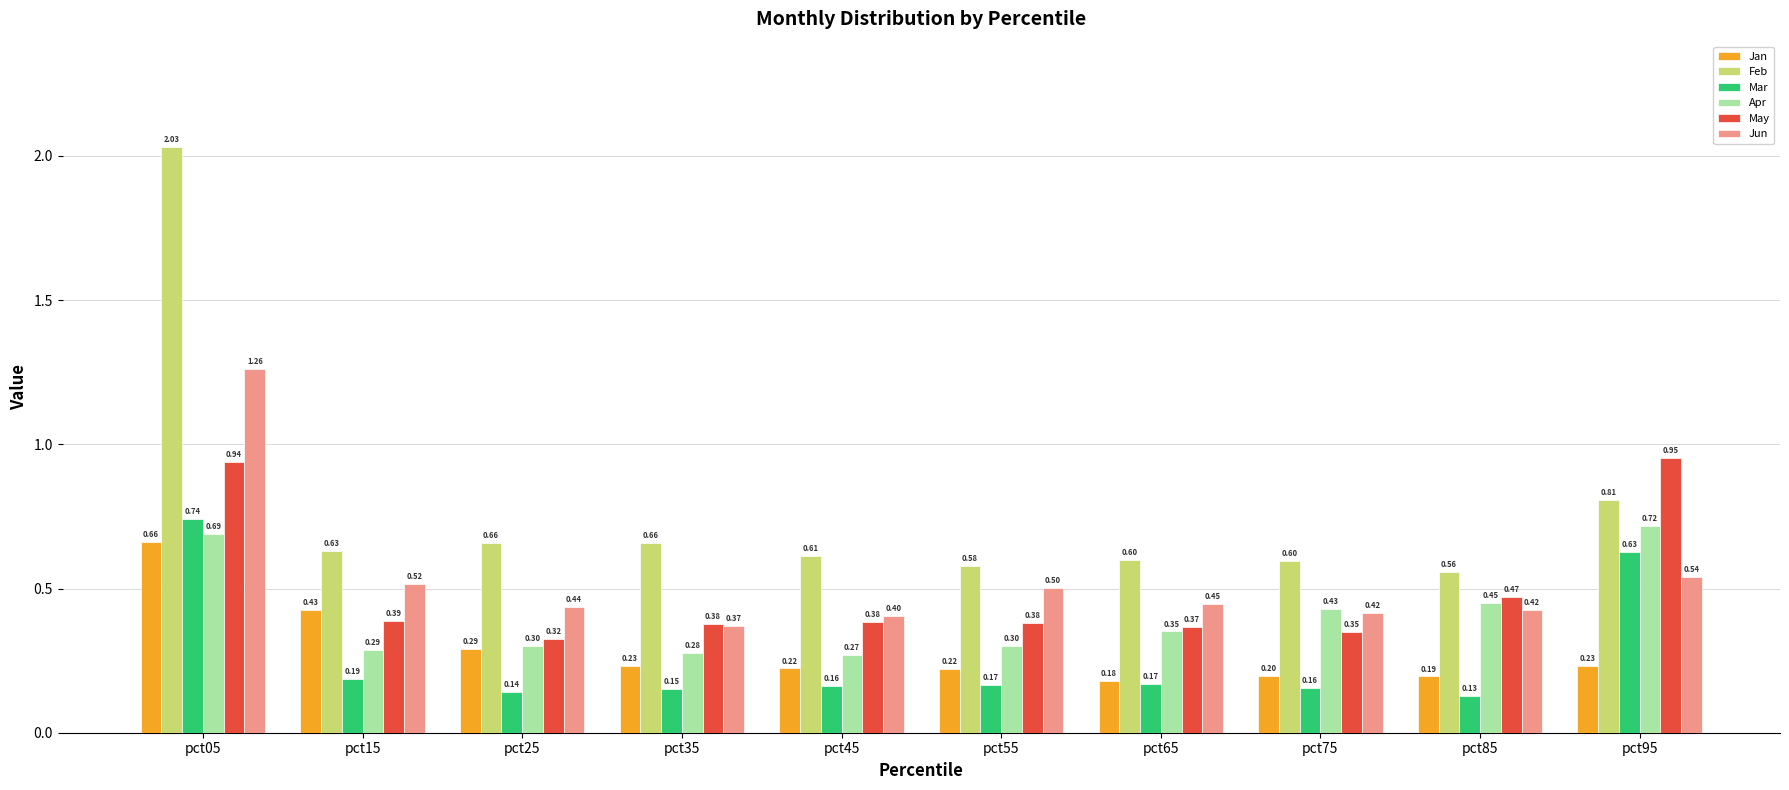

How many groups of bars are there?

10